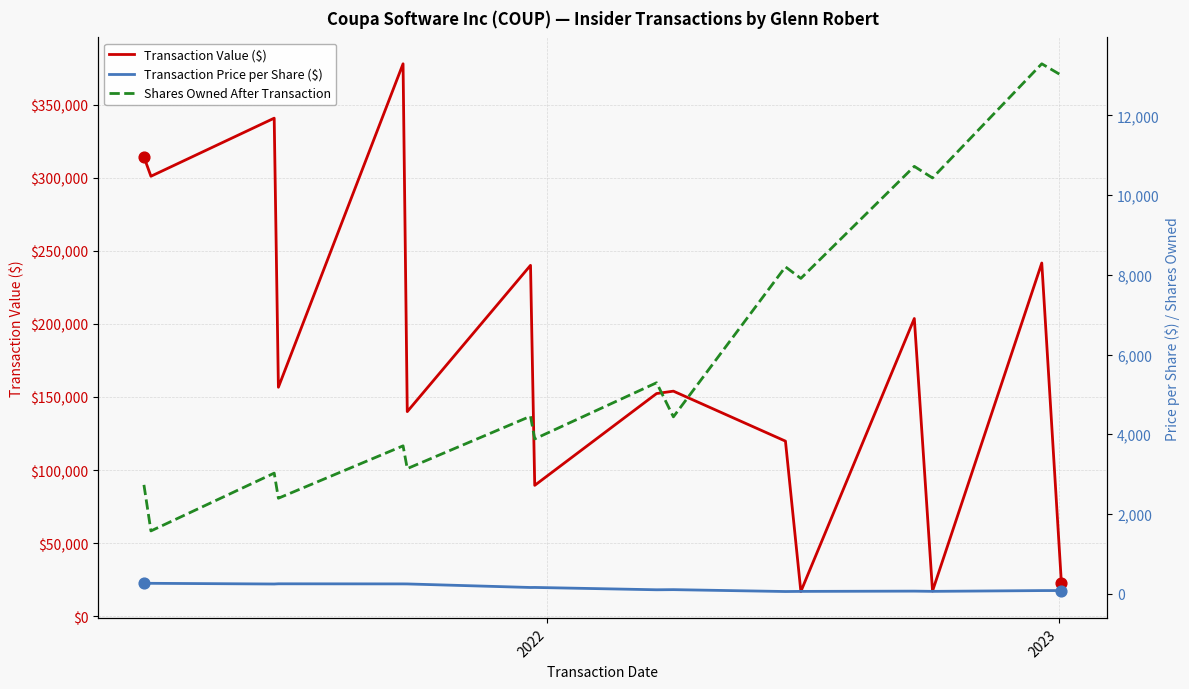

Which series has the widest spread of Y values?

Transaction Value ($)